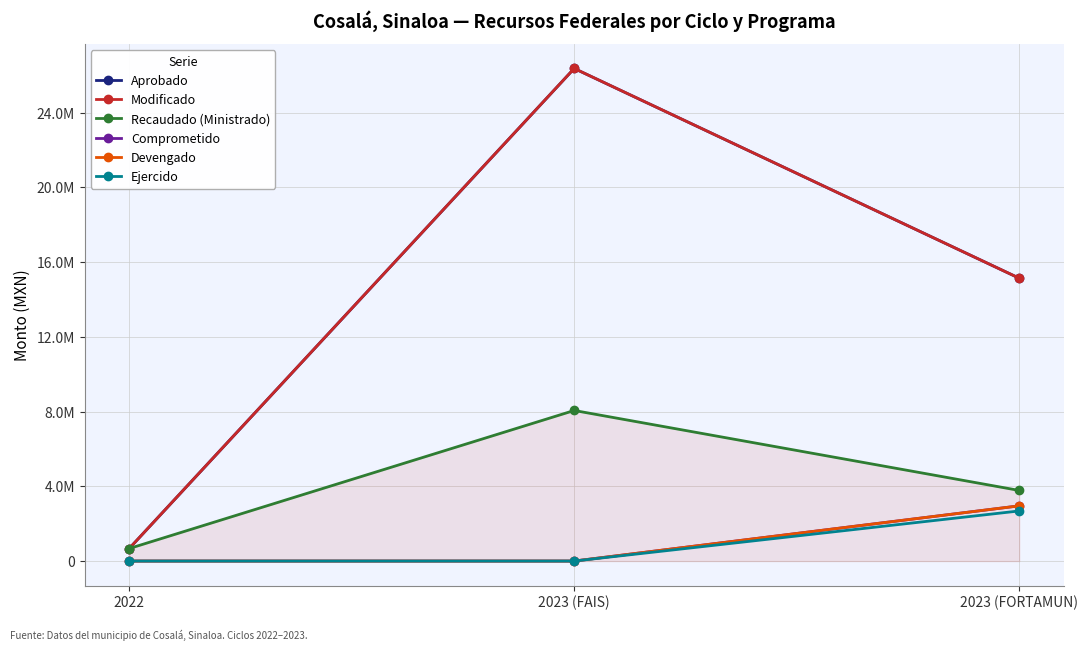

How many lines are shown in the chart?

6